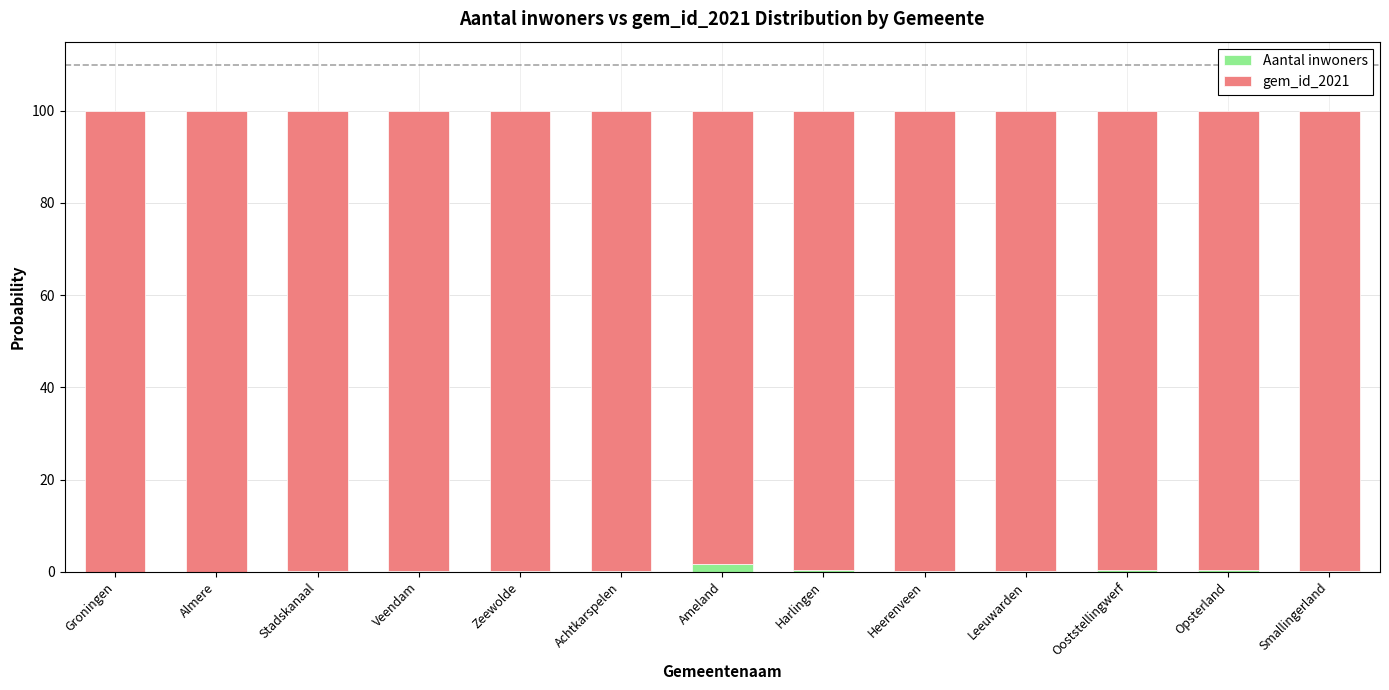

What is the sum of all Aantal inwoners values?

3.8